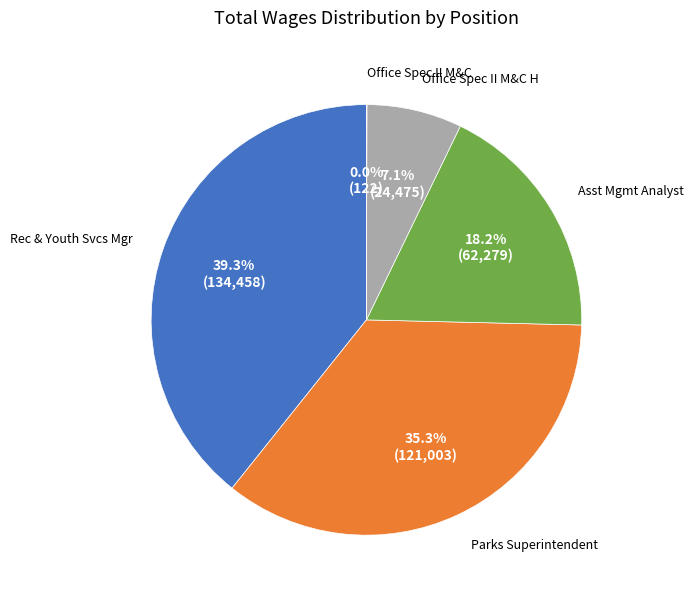

Is there a majority slice in this chart?

No